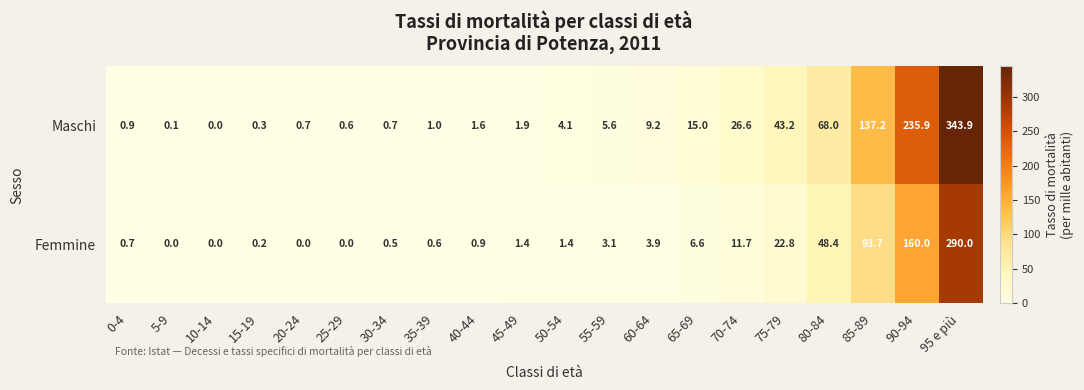

Rank the series at 95 e più from highest to lowest value.

Maschi, Femmine